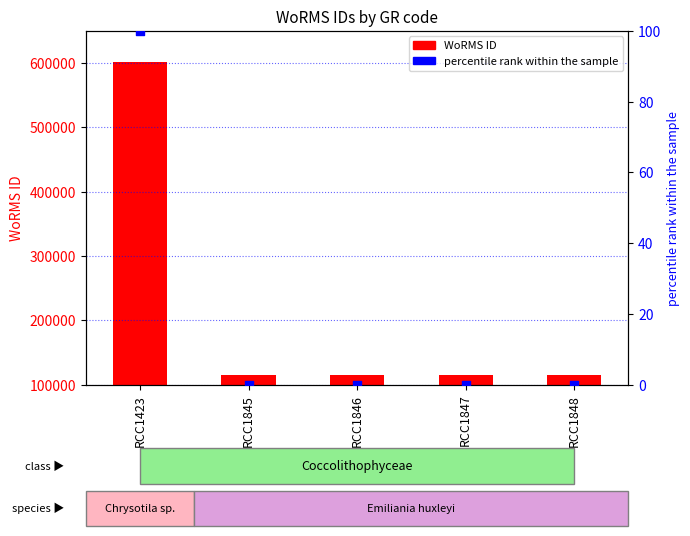

Which series has the largest total across all categories?

WoRMS ID